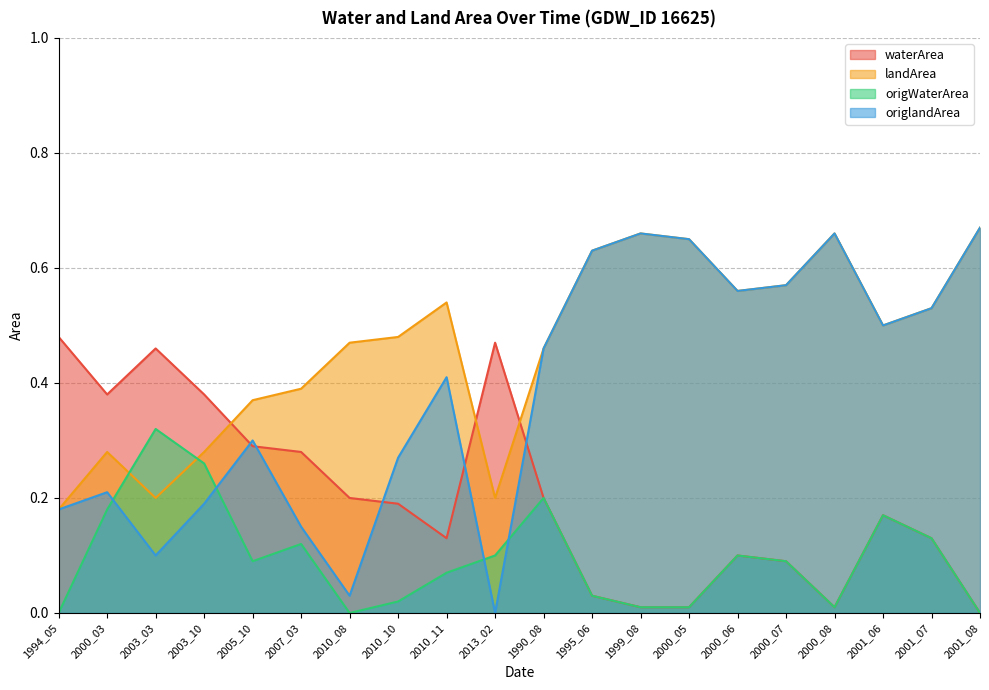

How many positive values does the origlandArea series have?

19